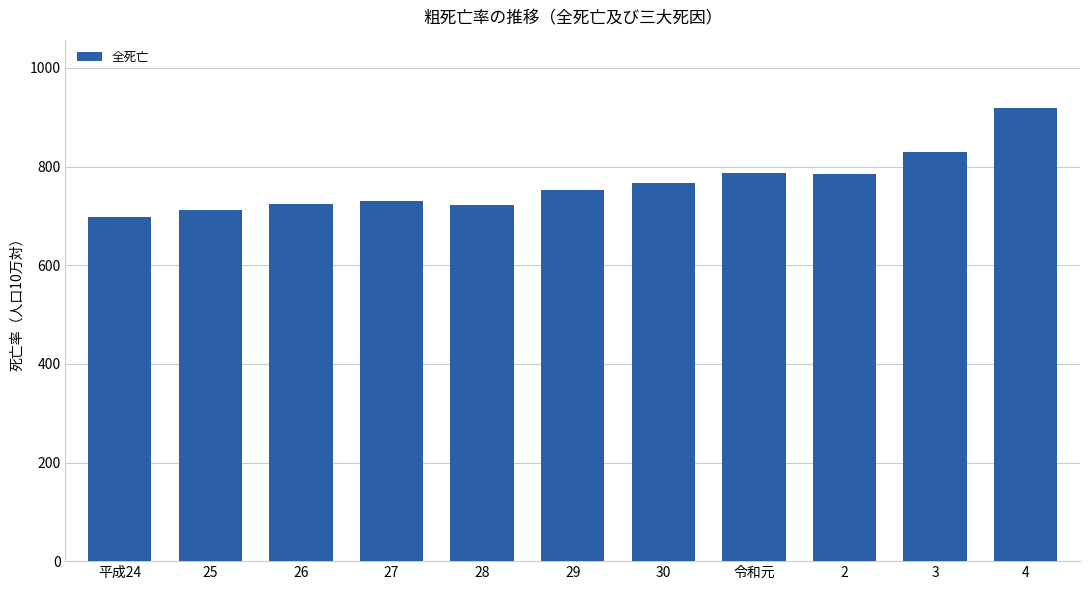

Approximately how many times larger is the value at 25 compared to 27?

1.0